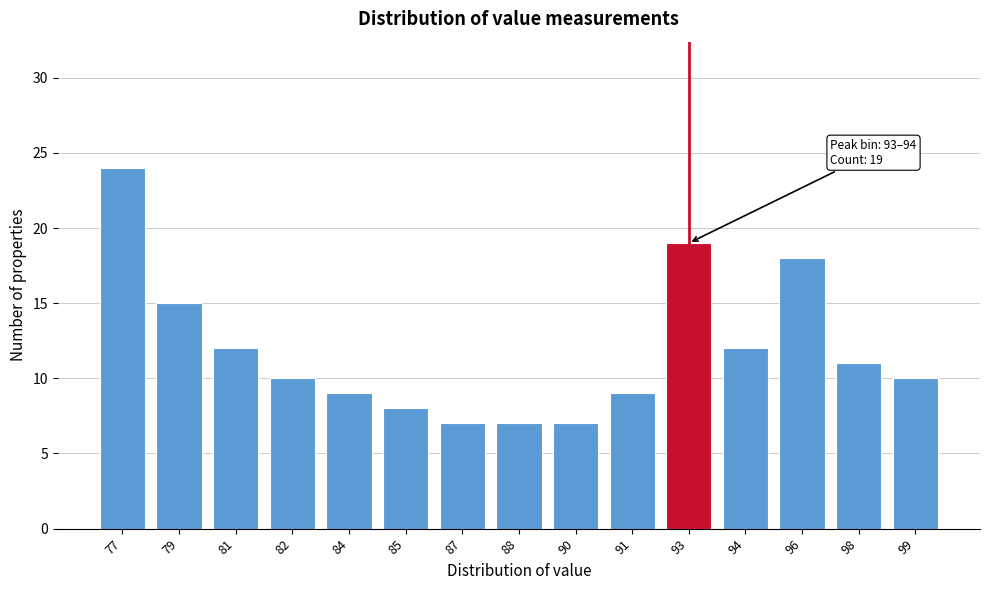

Reading right to left, extract all data points from this chart.

10	11	18	12	19	9	7	7	7	8	9	10	12	15	24